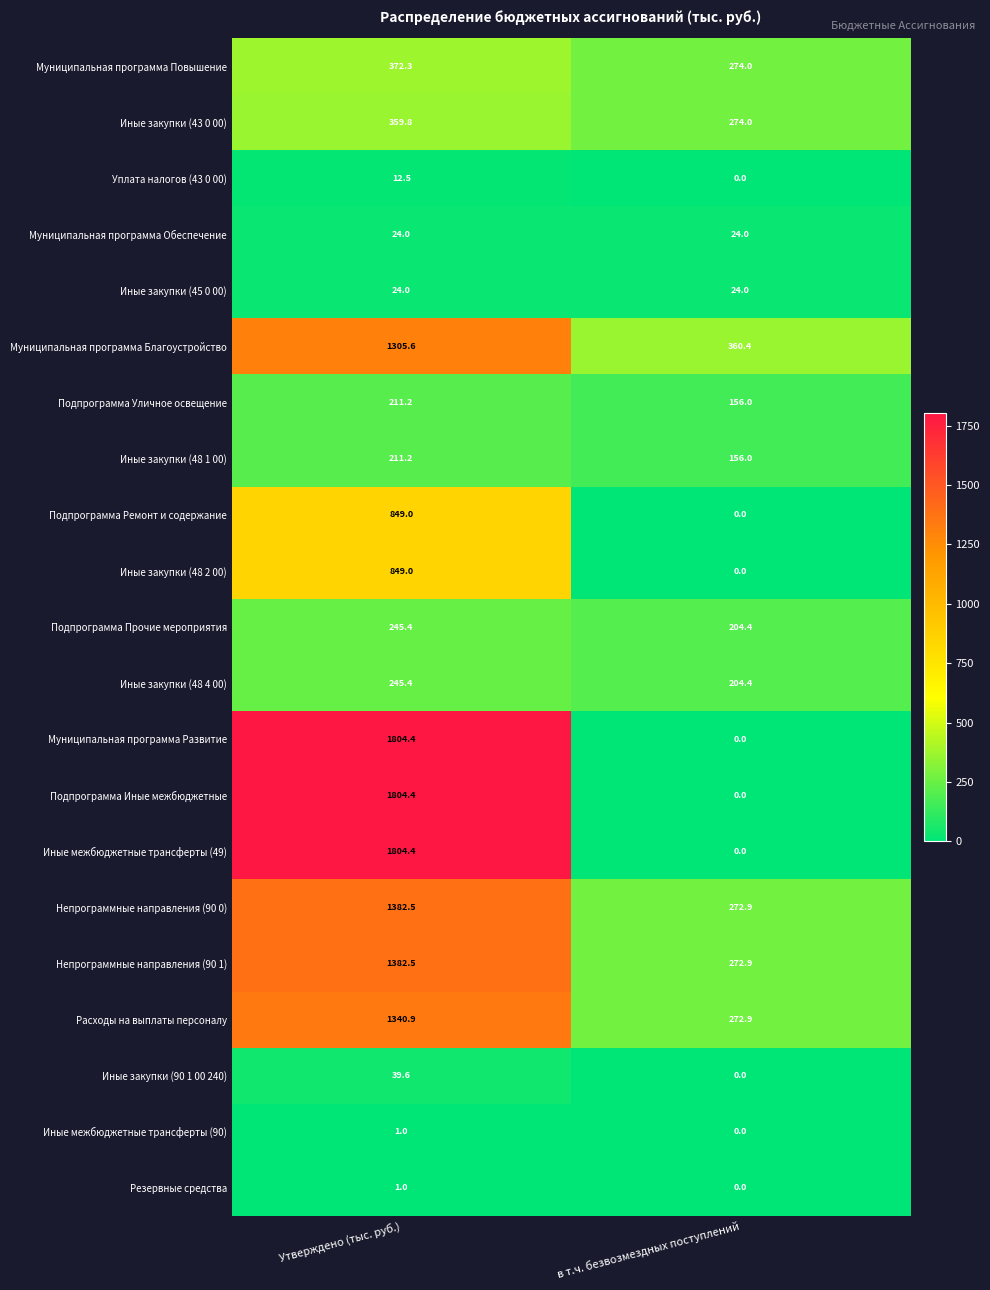

What is the sum of the Иные межбюджетные трансферты (90) values at в т.ч. безвозмездных поступлений and Утверждено (тыс. руб.)?

1.0